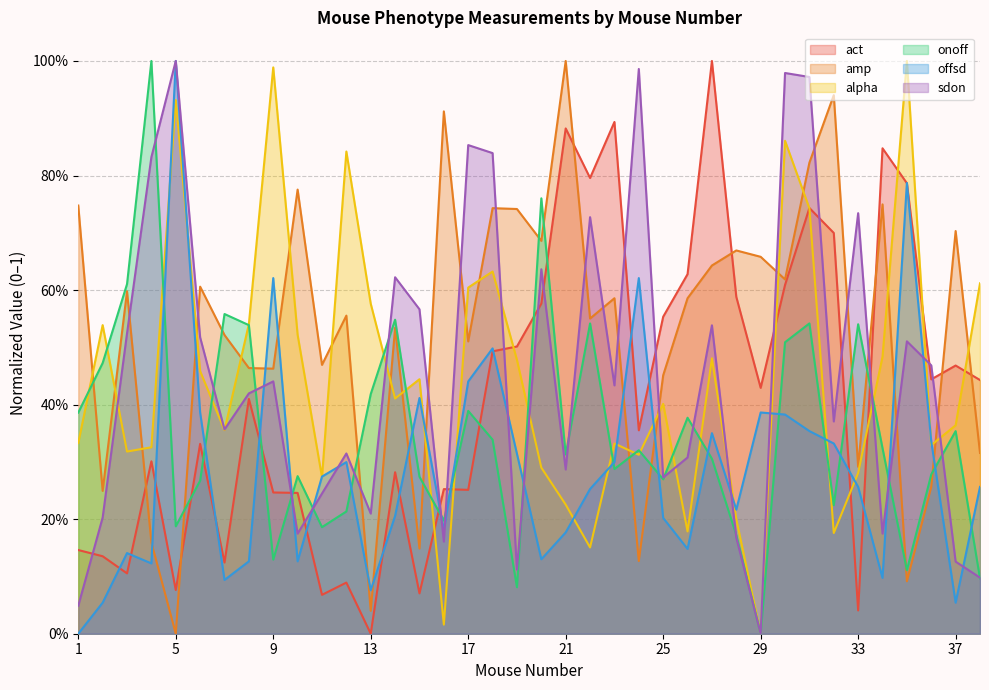

How many data points does each series have?

38